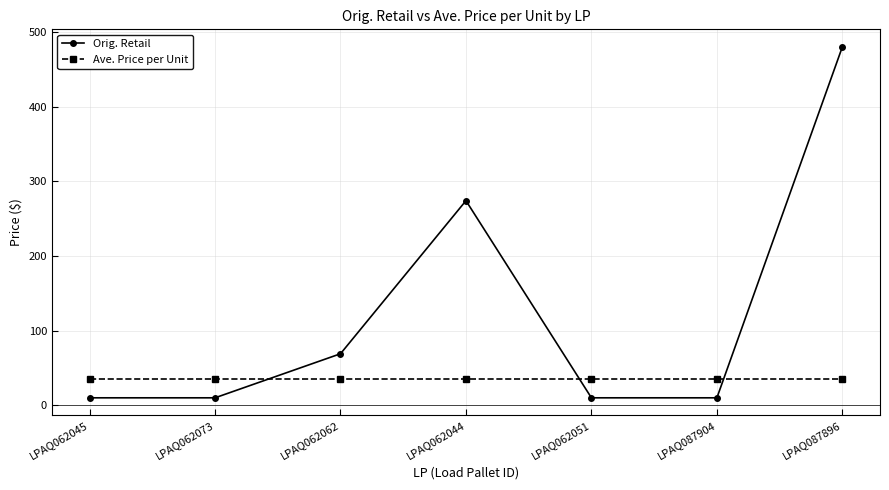

Reading left to right, list all the values displayed in this chart.

Orig. Retail: LPAQ062045=10.0	LPAQ062073=10.0	LPAQ062062=69.0	LPAQ062044=274.0	LPAQ062051=10.0	LPAQ087904=10.0	LPAQ087896=480.0
Ave. Price per Unit: LPAQ062045=35.4	LPAQ062073=35.4	LPAQ062062=35.4	LPAQ062044=35.4	LPAQ062051=35.4	LPAQ087904=35.4	LPAQ087896=35.4